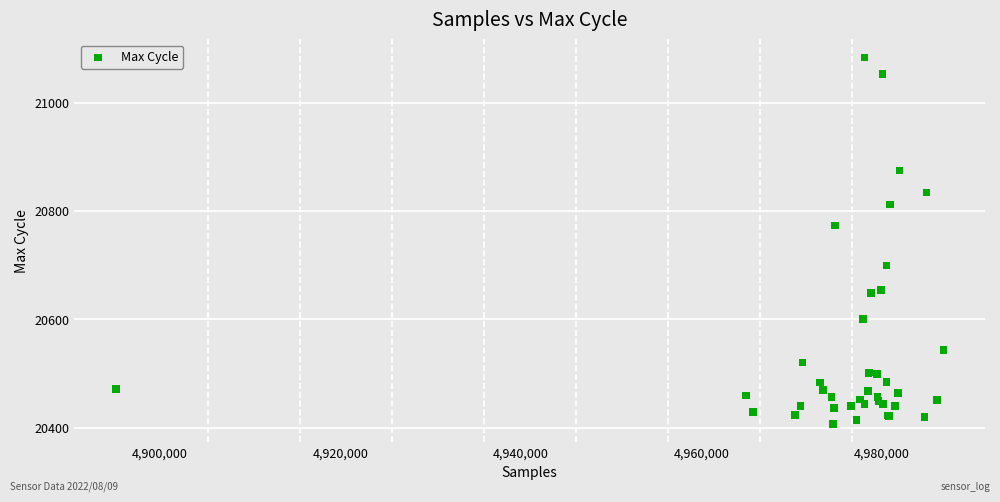

What Y value in the scatter plot is closest to 20745?

20773